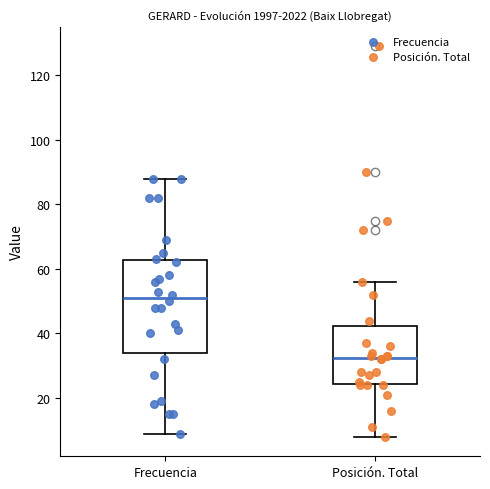

Which box's median line is the highest?

Frecuencia